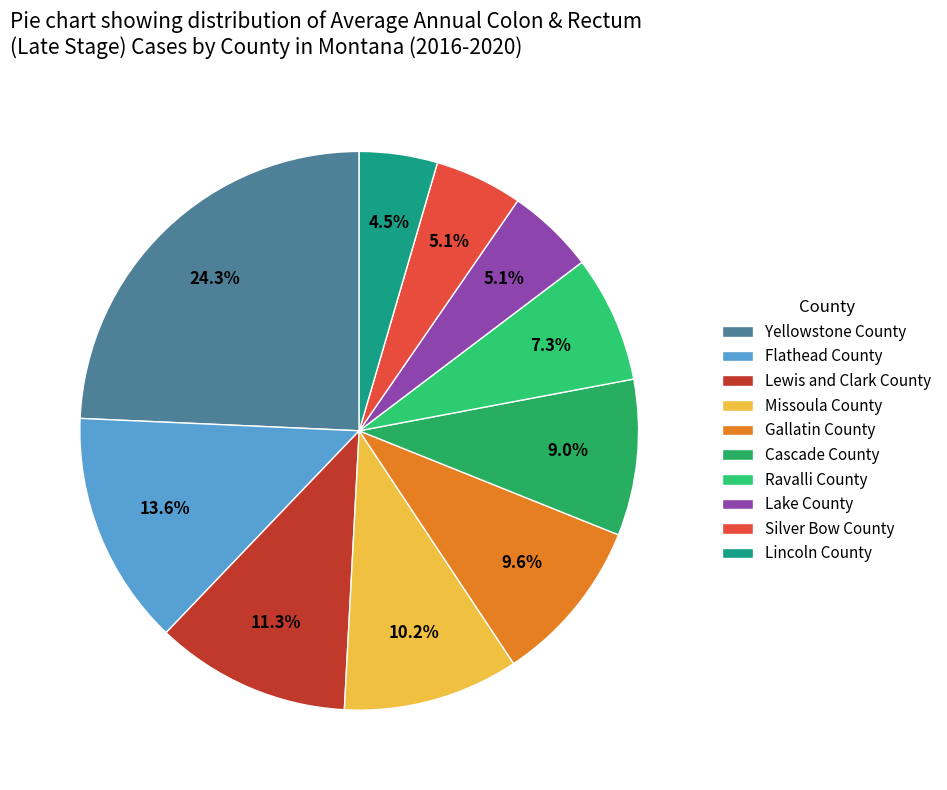

To the nearest percent, what is the difference between the largest and smallest slice percentages?

20%